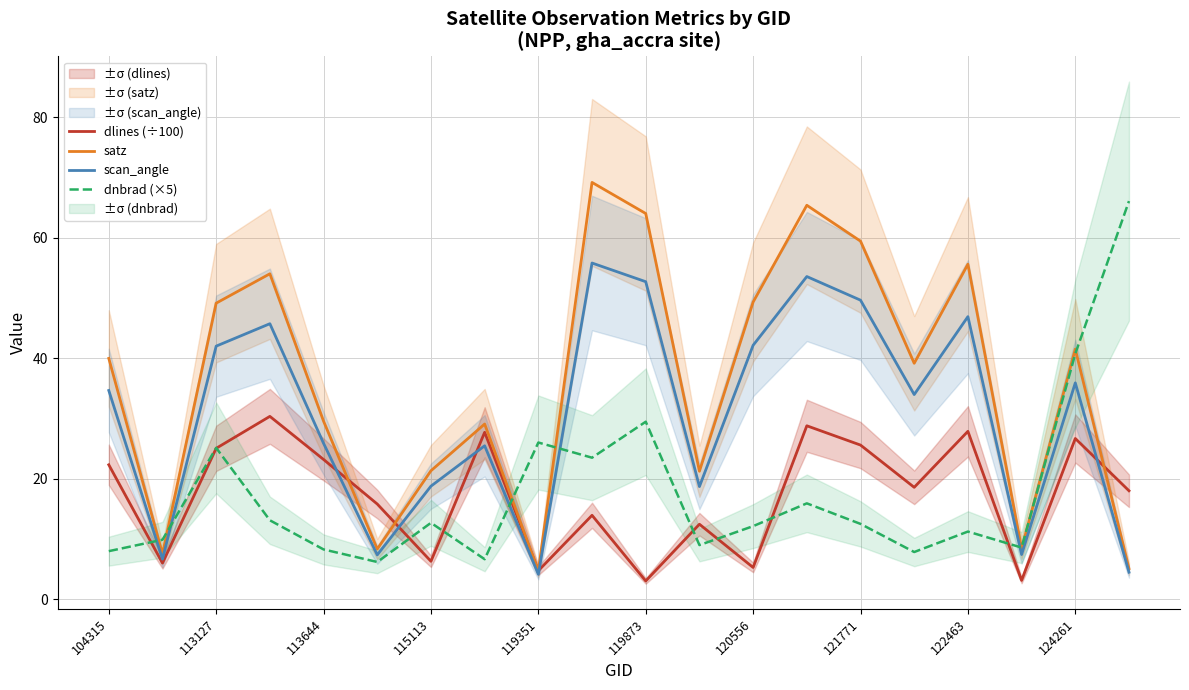

True or false: dnbrad (×5) and scan_angle intersect in this chart.

True